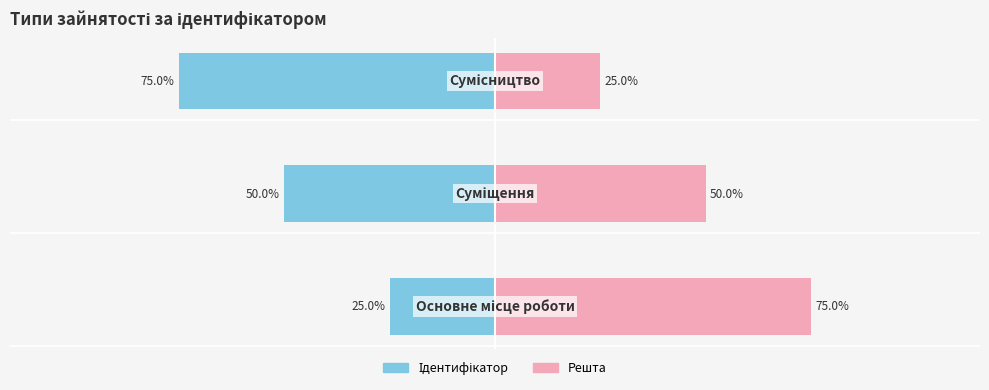

What is the difference between the maximum and minimum values in the Решта (право) series?

50